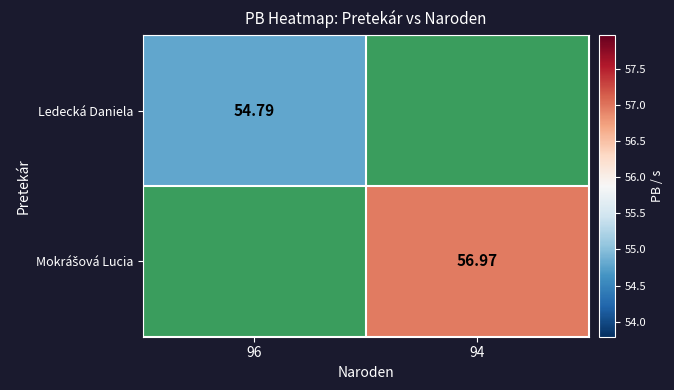

At which label does Ledecká Daniela reach its peak?

96